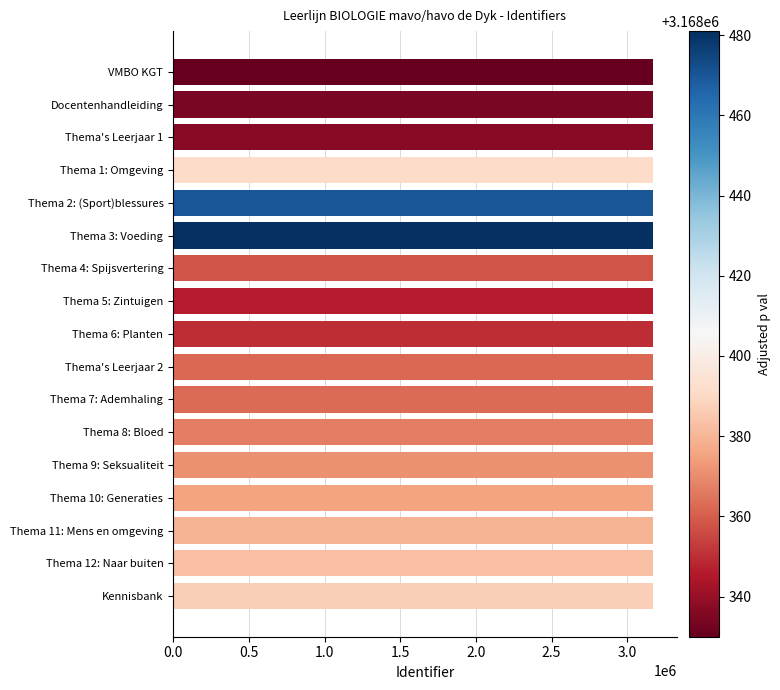

What is the label of the 8th bar from the top?

Thema 5: Zintuigen